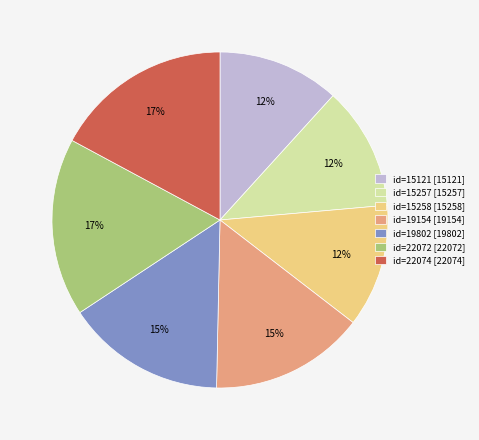

To the nearest percent, what portion does id=19802 represent?

15%